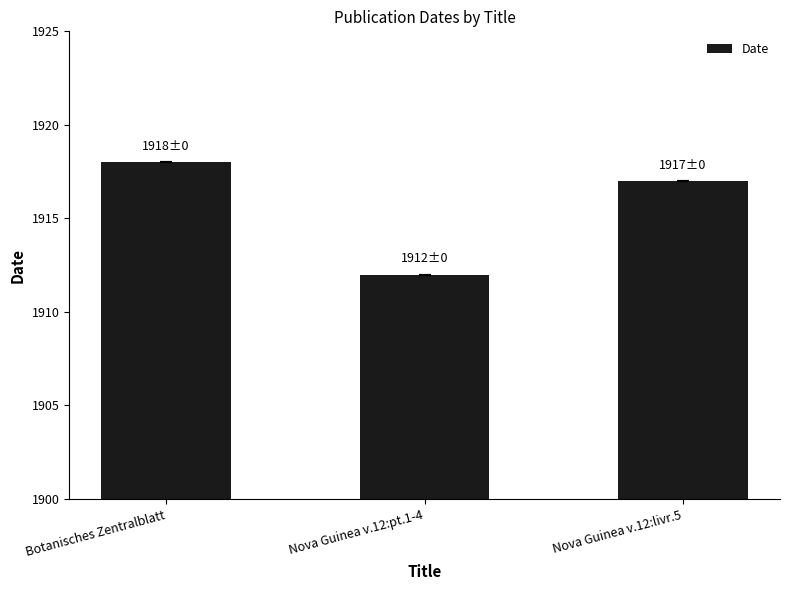

Which has a higher value, Botanisches Zentralblatt or Nova Guinea v.12:livr.5?

Botanisches Zentralblatt